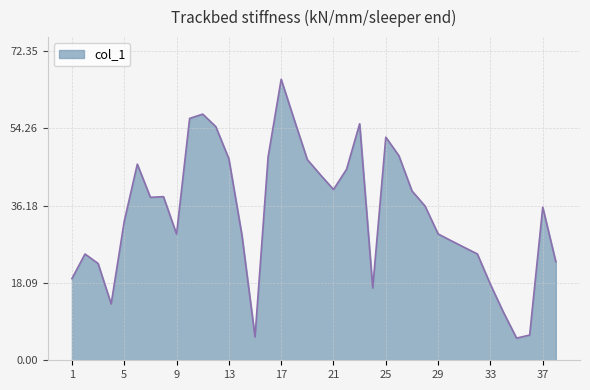

What is the minimum value shown in the chart?

5.2